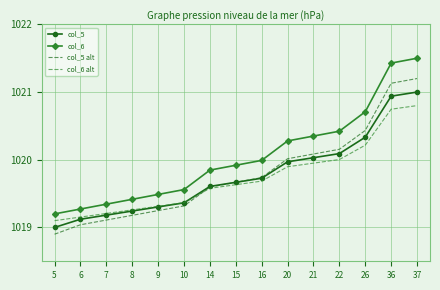

True or false: col_5 alt and col_6 cross at least once.

False